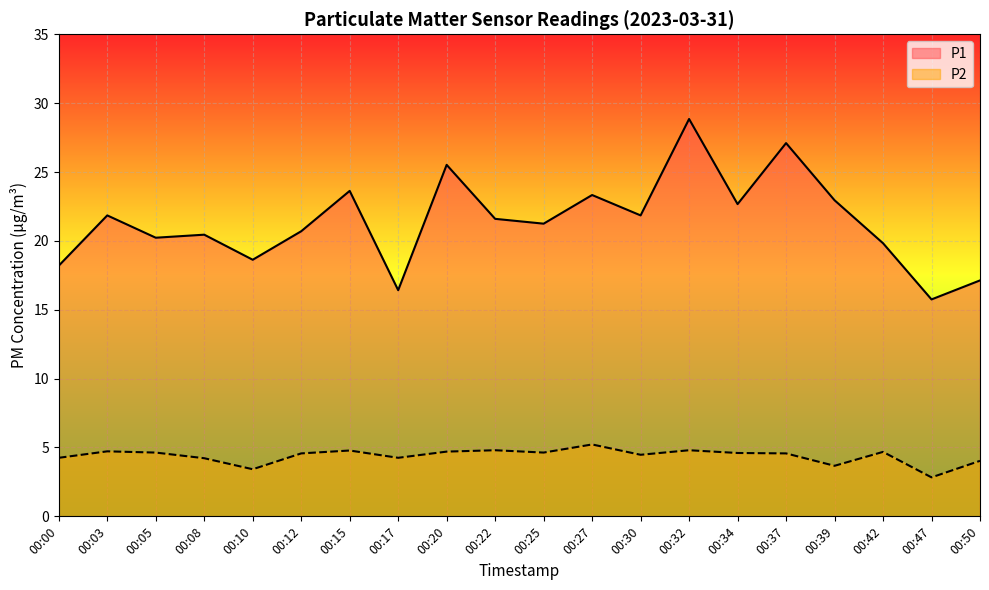

Reading right to left, list all the values displayed in this chart.

P1: 17.1	15.8	19.8	22.9	27.1	22.7	28.9	21.9	23.3	21.2	21.6	25.5	16.4	23.6	20.7	18.6	20.4	20.2	21.9	18.2
P2: 4.0	2.8	4.7	3.7	4.6	4.6	4.8	4.5	5.2	4.6	4.8	4.7	4.2	4.8	4.6	3.4	4.2	4.6	4.7	4.2